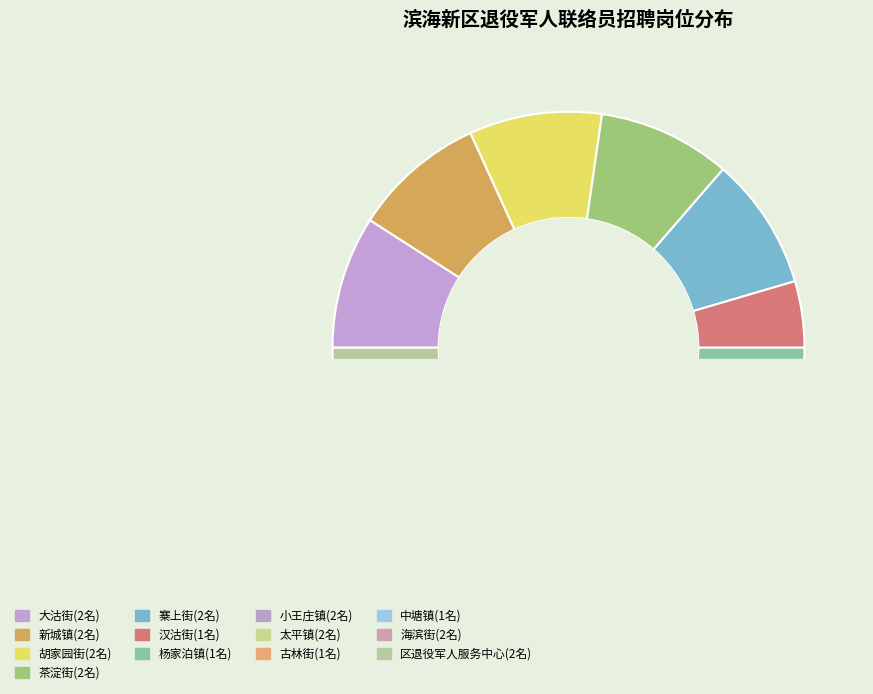

Rank the categories by value from highest to lowest.

大沽街, 新城镇, 胡家园街, 茶淀街, 寨上街, 小王庄镇, 太平镇, 海滨街, 区退役军人服务中心, 汉沽街, 杨家泊镇, 古林街, 中塘镇